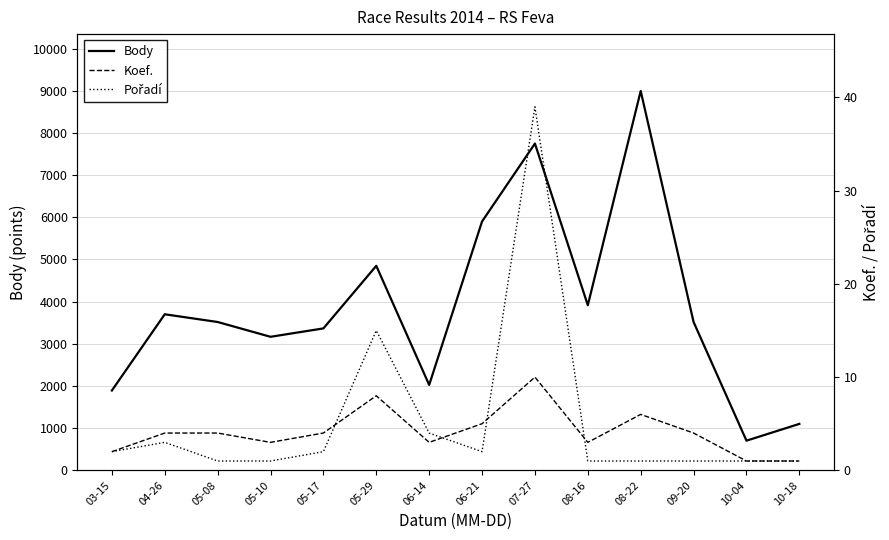

What is the difference between the second highest and second lowest values in the Pořadí series?

14